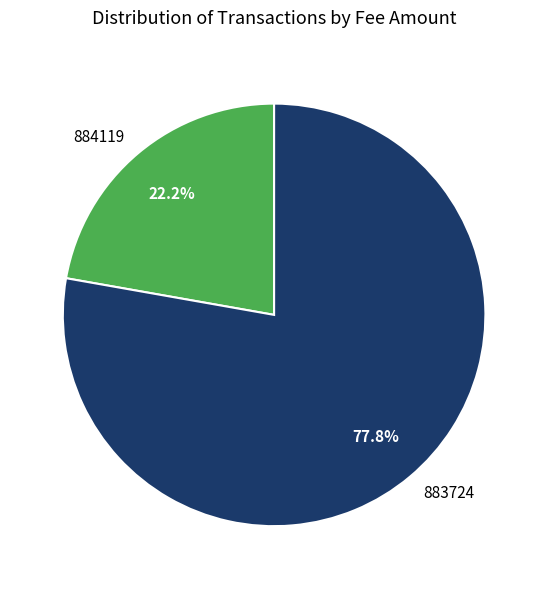

How many slices are in this pie chart?

2